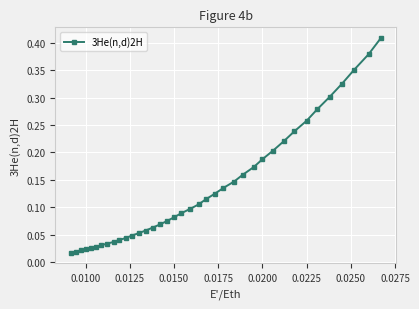

What is the sum of all values?

5.1